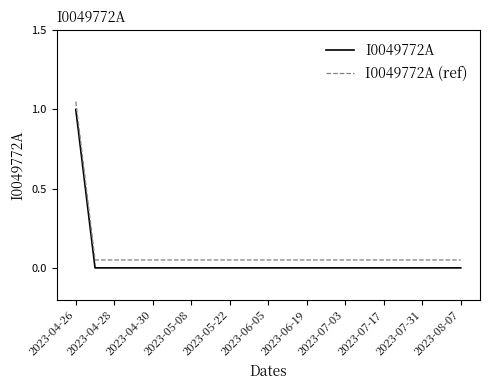

What is the difference between the maximum and minimum values in the I0049772A series?

1.0